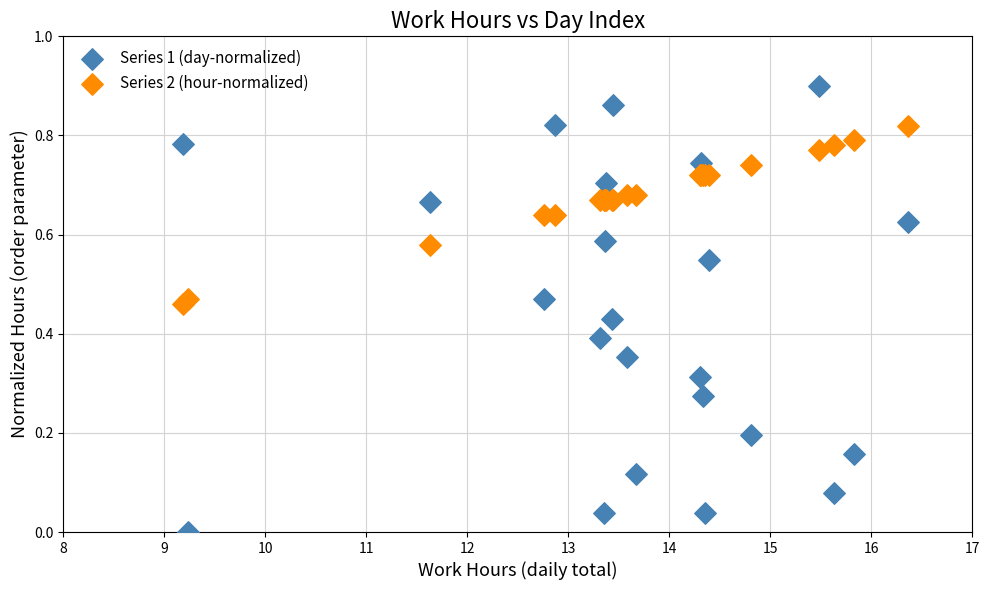

Which series has the widest spread of Y values?

Series 1 (day-normalized)